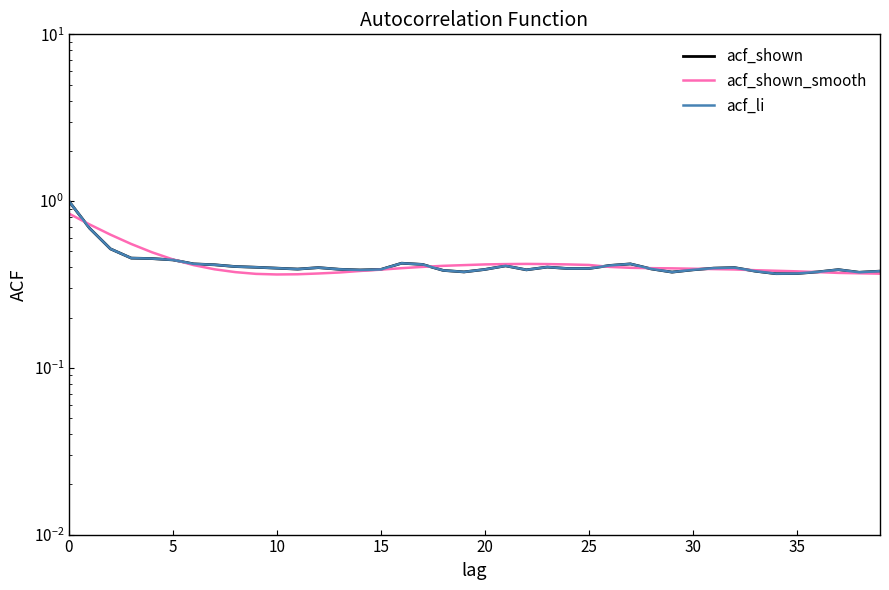

How many acf_shown_smooth values are between 0 and 1?

40